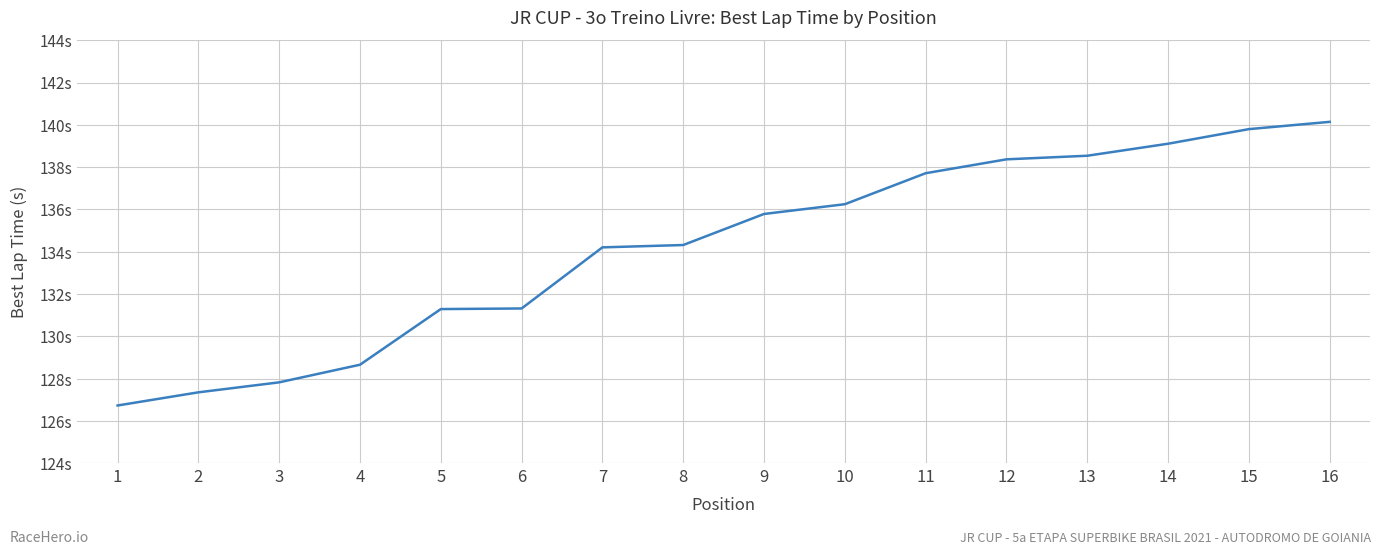

What value does the data have at 9?

135.8